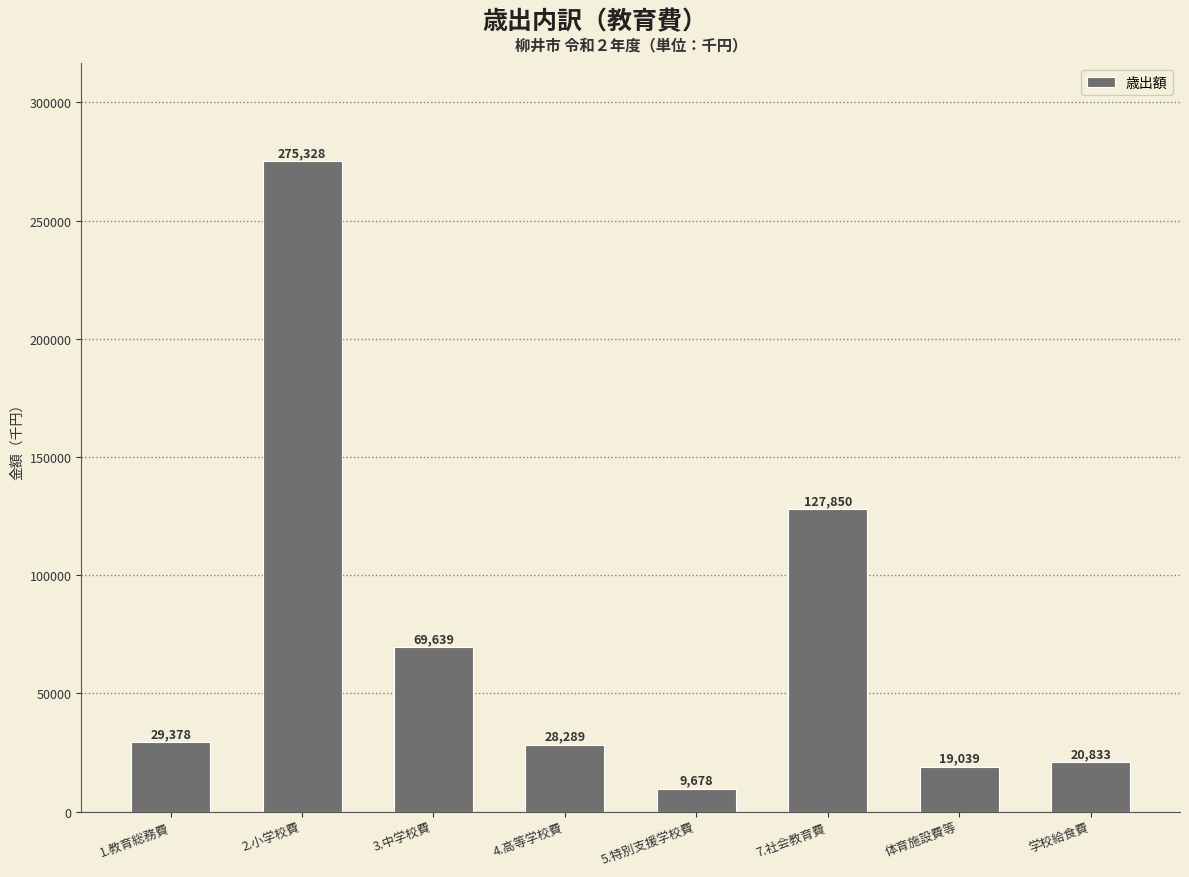

At which category does the chart reach its minimum across all series?

5.特別支援学校費